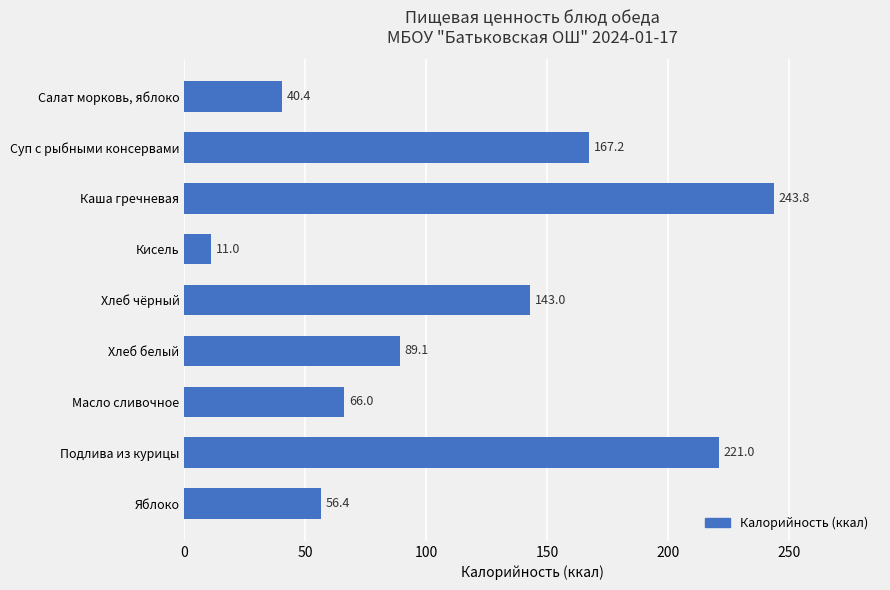

How many distinct data groups are displayed?

1